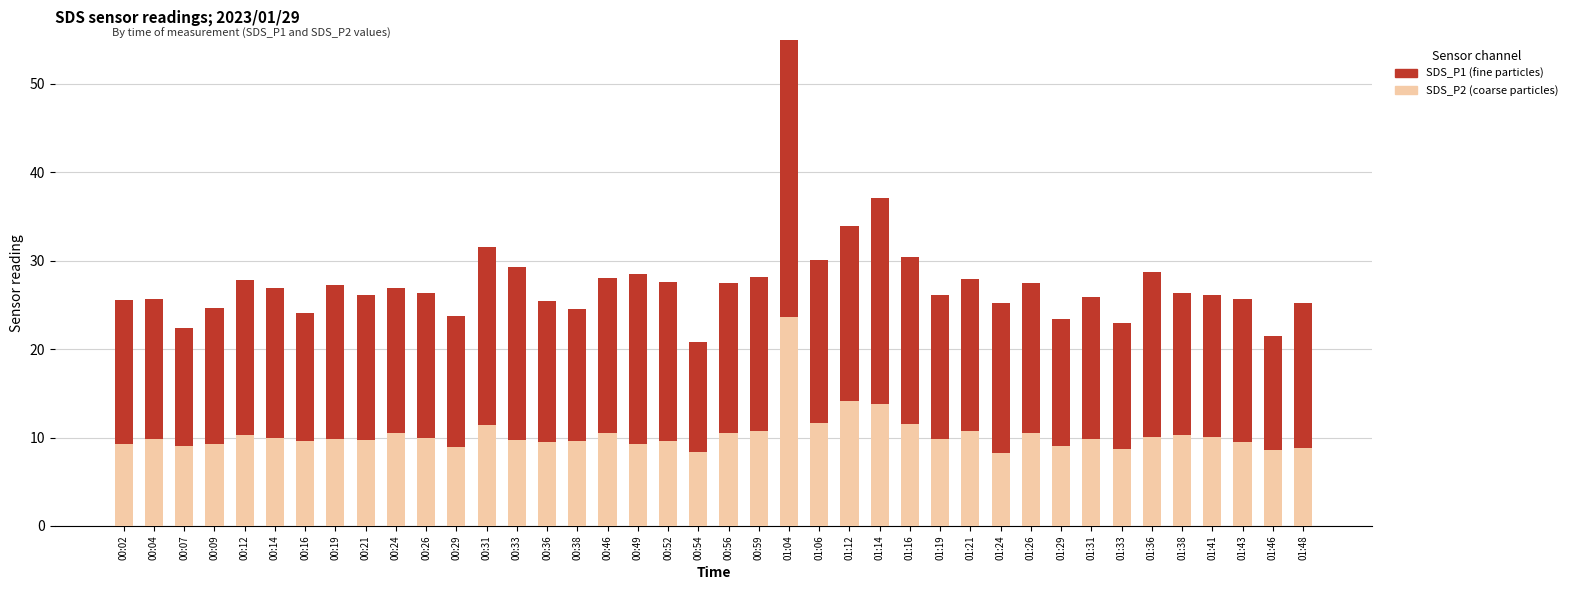

Which series has the largest range (max minus min)?

SDS_P1